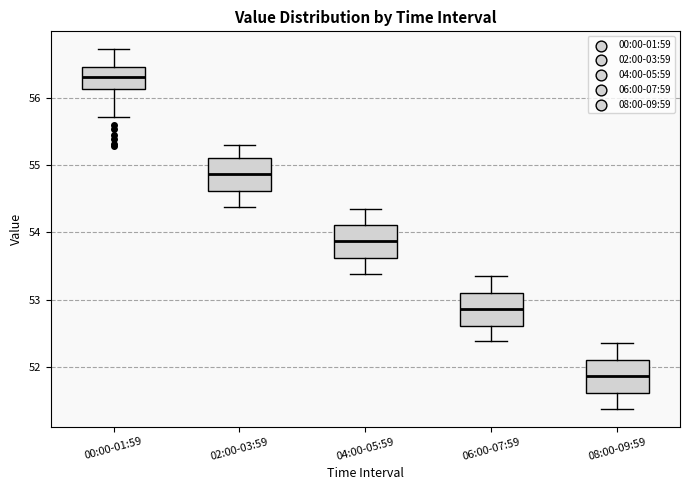

Reading left to right, read every box against the y-axis: the position of its median line, the range the box covers, and the ends of its whiskers. The values are not printed on the chart, so give them approximately, as read against the axis.

00:00-01:59: median 56.3, box 56.1 to 56.5, whiskers 55.7 to 56.7
02:00-03:59: median 54.9, box 54.6 to 55.1, whiskers 54.4 to 55.3
04:00-05:59: median 53.9, box 53.6 to 54.1, whiskers 53.4 to 54.4
06:00-07:59: median 52.9, box 52.6 to 53.1, whiskers 52.4 to 53.4
08:00-09:59: median 51.9, box 51.6 to 52.1, whiskers 51.4 to 52.4